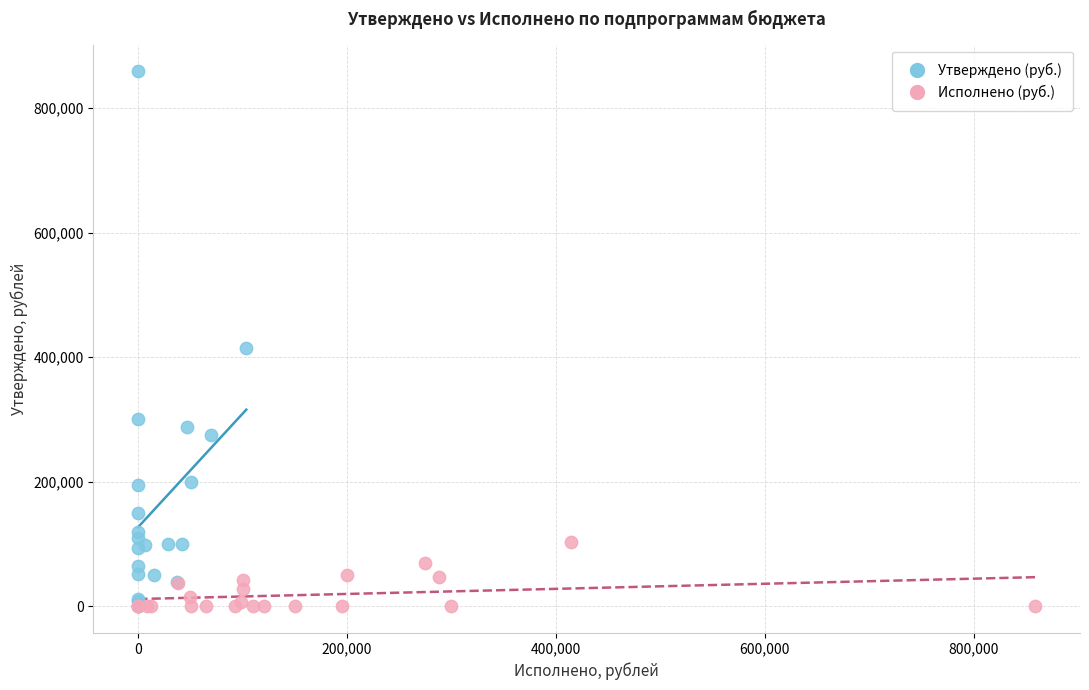

Which series has the widest spread of Y values?

Утверждено (руб.)